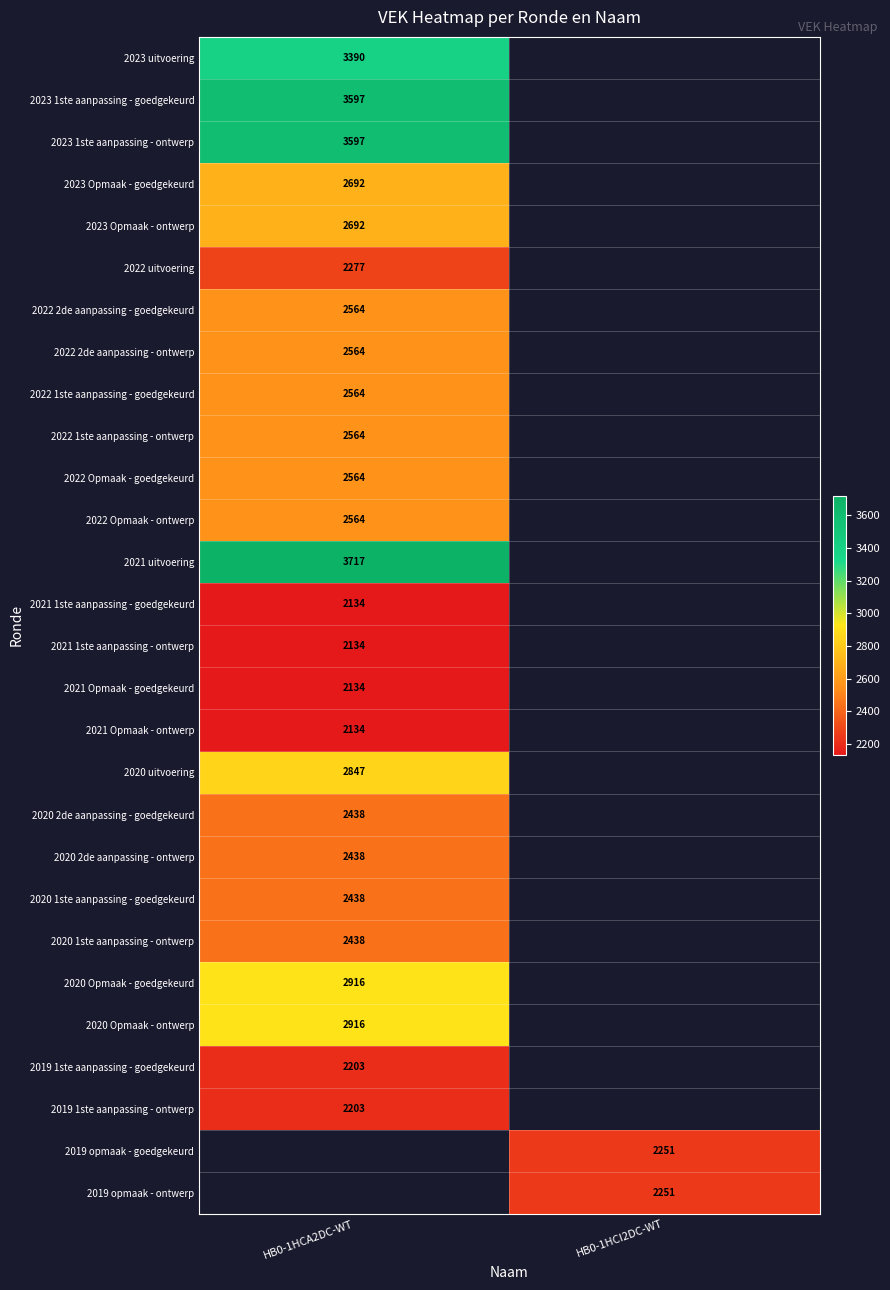

True or false: 2019 1ste aanpassing - goedgekeurd has a value of 2203 at HB0-1HCA2DC-WT.

True